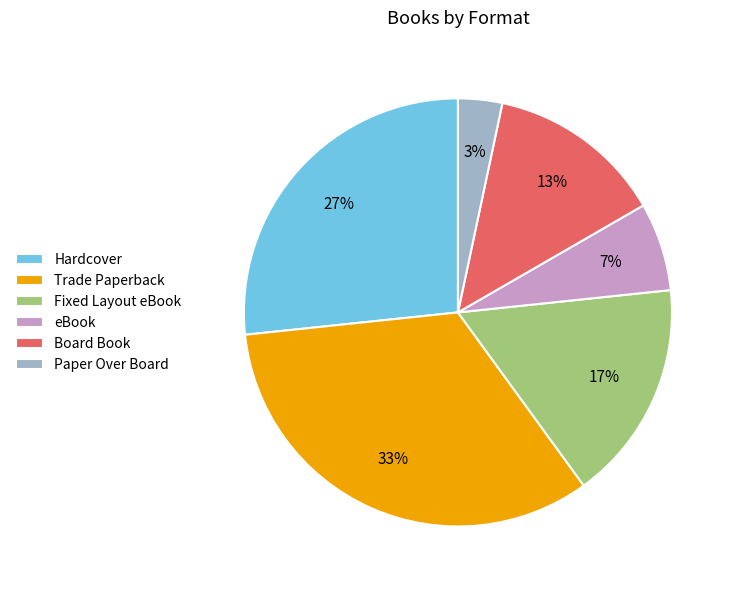

To the nearest percent, what portion does Fixed Layout eBook represent?

17%